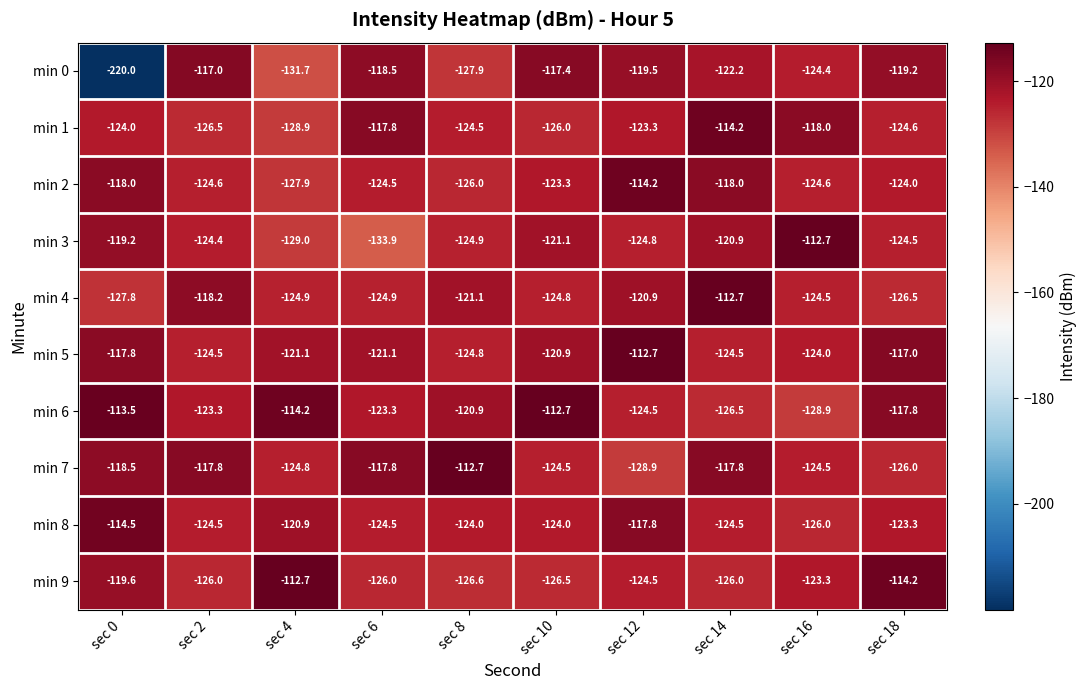

Is it true that min 9 equals -126.0 at sec 14?

True